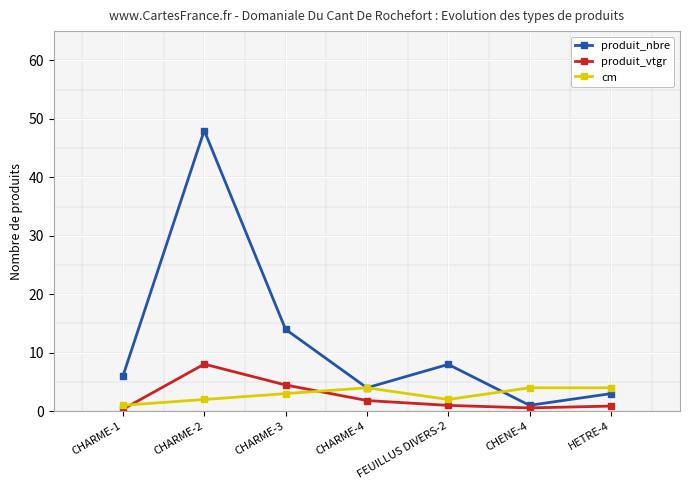

Is the value of produit_nbre at CHARME-1 greater than the value of produit_vtgr at CHARME-1?

Yes